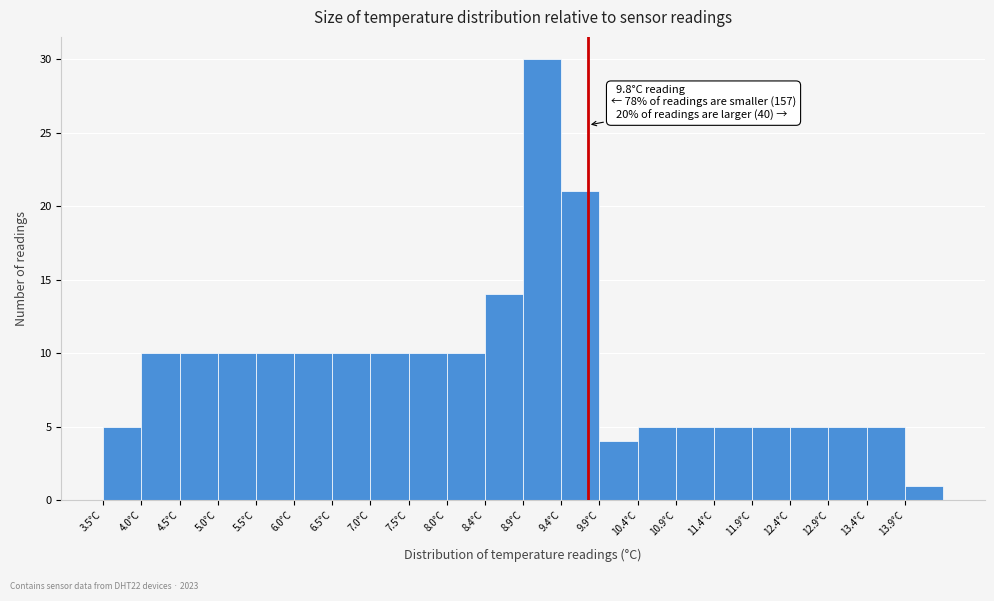

Over which range of the x-axis is the bar tallest?

8.95 to 9.45